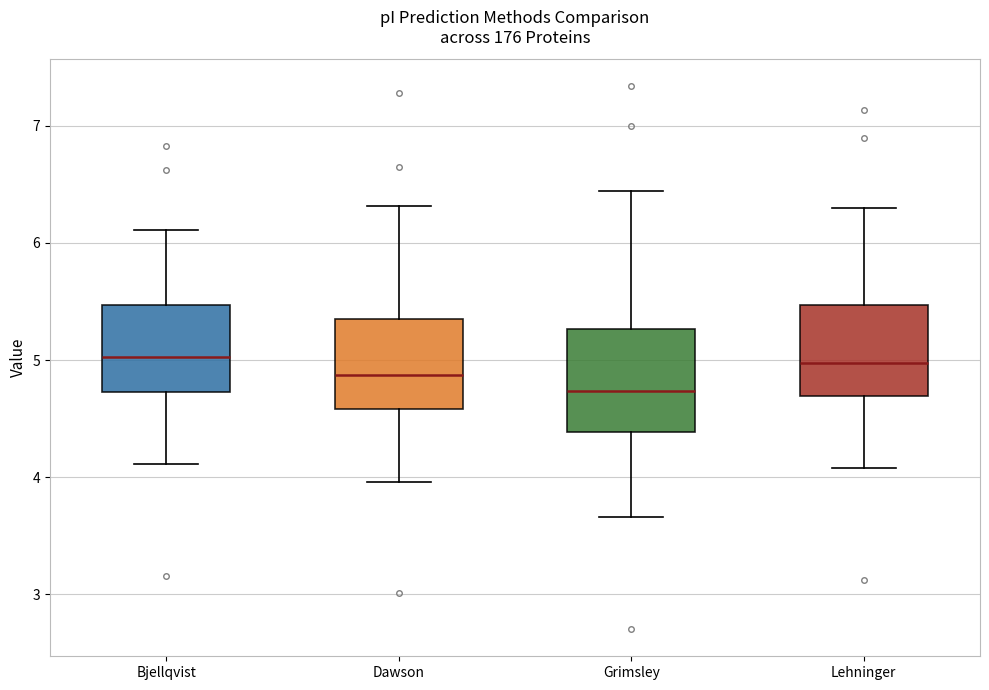

Reading left to right, transcribe this box plot: for each box, give where its median line is, the range the box spans, and where its two whiskers end, as read against the y-axis. The values are not printed on the chart, so give them approximately, as read against the axis.

Bjellqvist: median 5.0, box 4.7 to 5.5, whiskers 4.1 to 6.1
Dawson: median 4.9, box 4.6 to 5.4, whiskers 4.0 to 6.3
Grimsley: median 4.7, box 4.4 to 5.3, whiskers 3.7 to 6.4
Lehninger: median 5.0, box 4.7 to 5.5, whiskers 4.1 to 6.3